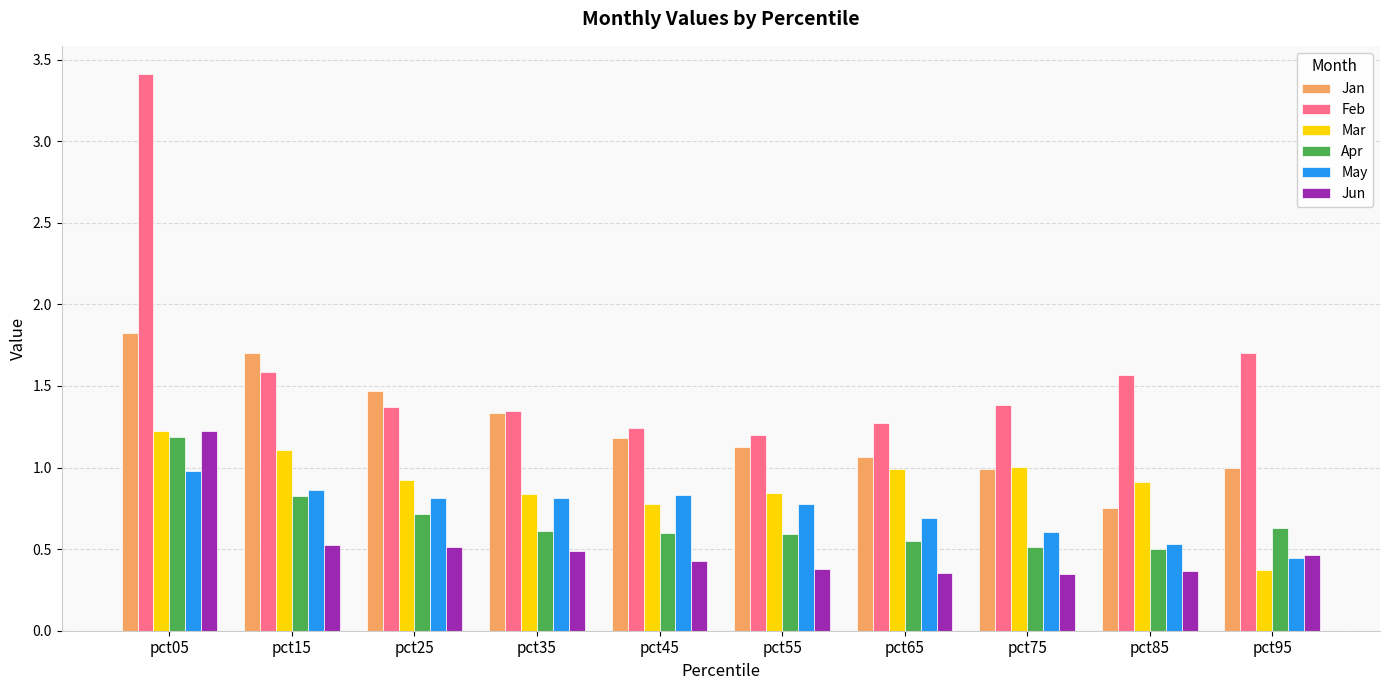

Which series has the largest total across all categories?

Feb